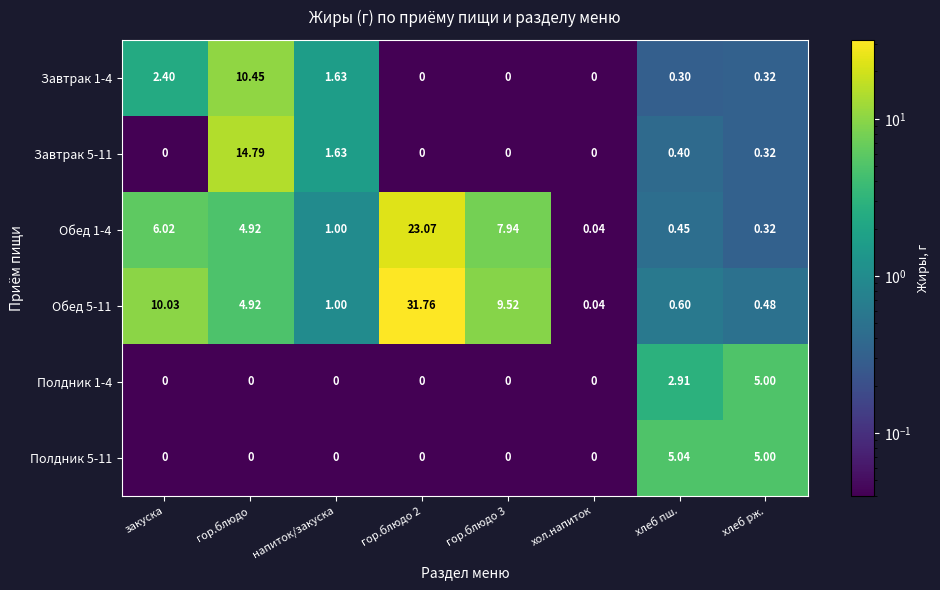

Which series has the largest total across all categories?

Обед 5-11